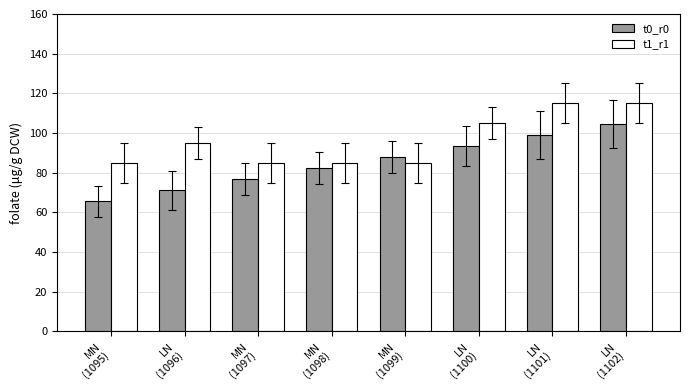

Is the value of t0_r0 at LN
(1100) greater than the value of t1_r1 at LN
(1102)?

No